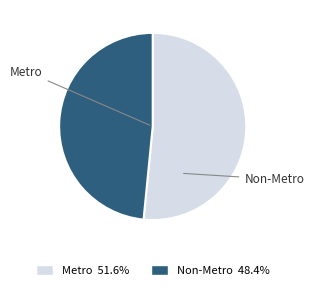

Rank the categories by value from highest to lowest.

Metro, Non-Metro